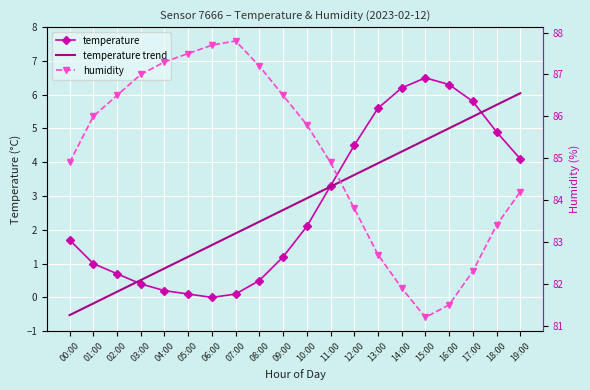

True or false: temperature trend has more than 1 interior local peaks.

False